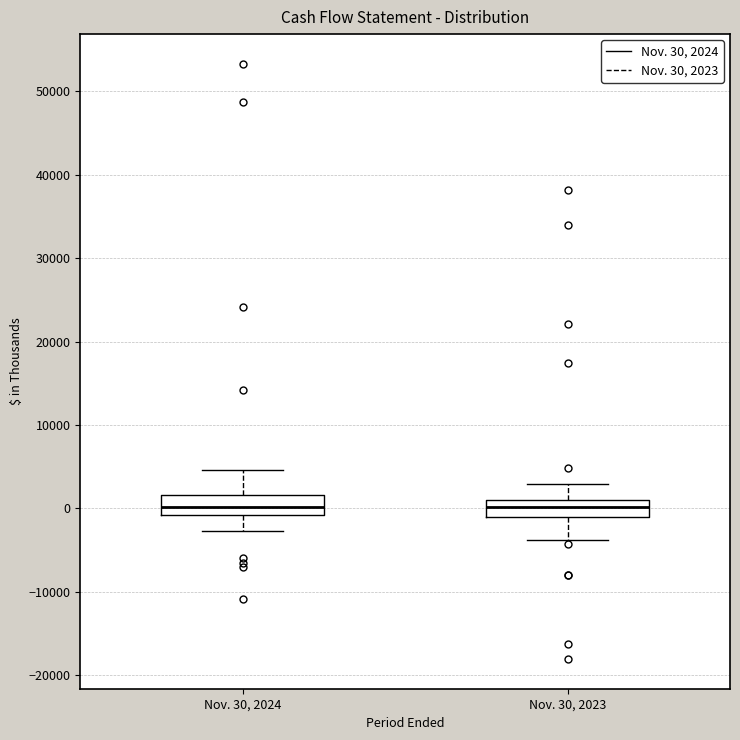

Where does the lower whisker of the box for Nov. 30, 2024 end on the y-axis? The values are not printed on the chart, so give them approximately, as read against the axis.

-3000